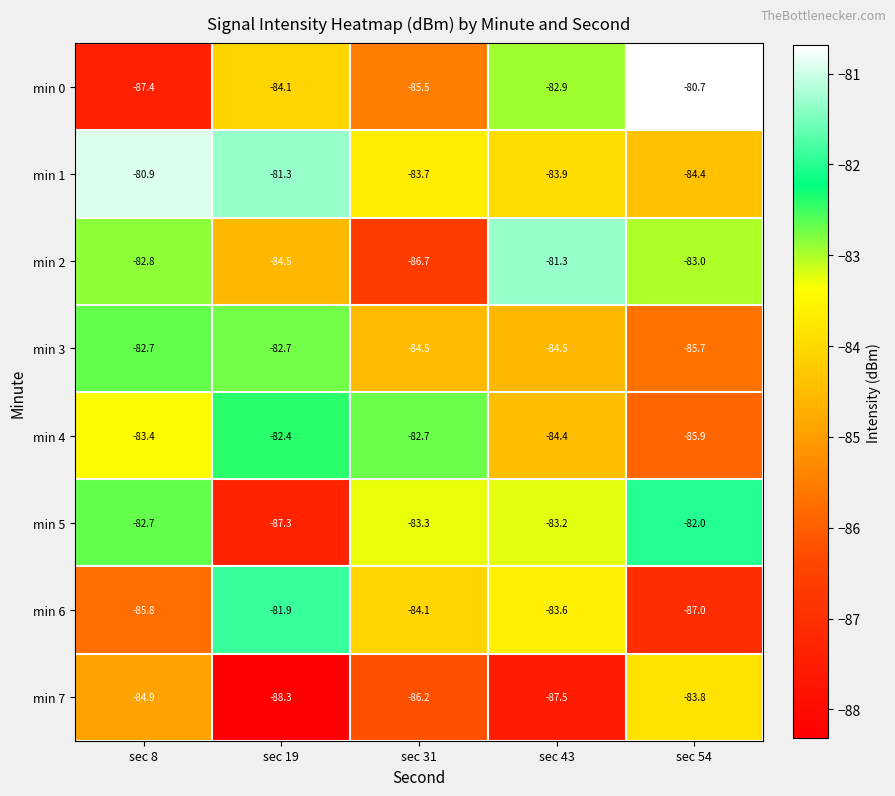

At which label does min 2 reach its peak?

sec 43